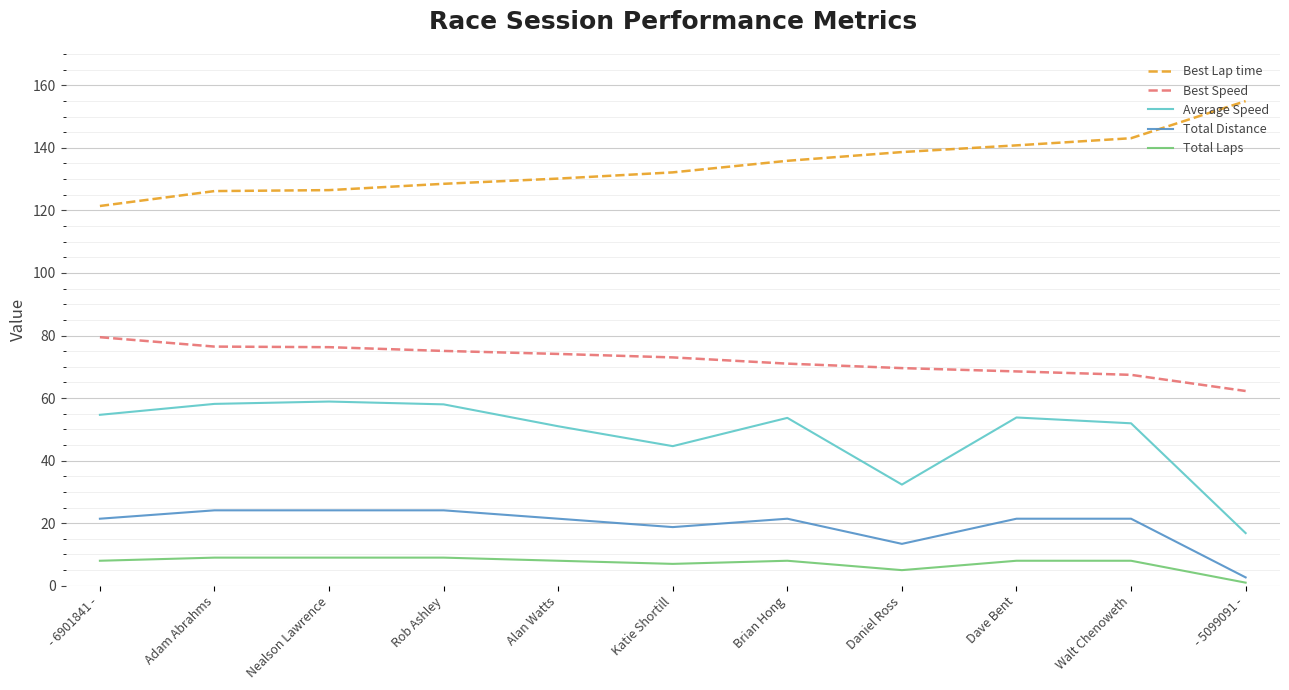

Which series has the largest total across all categories?

Best Lap time